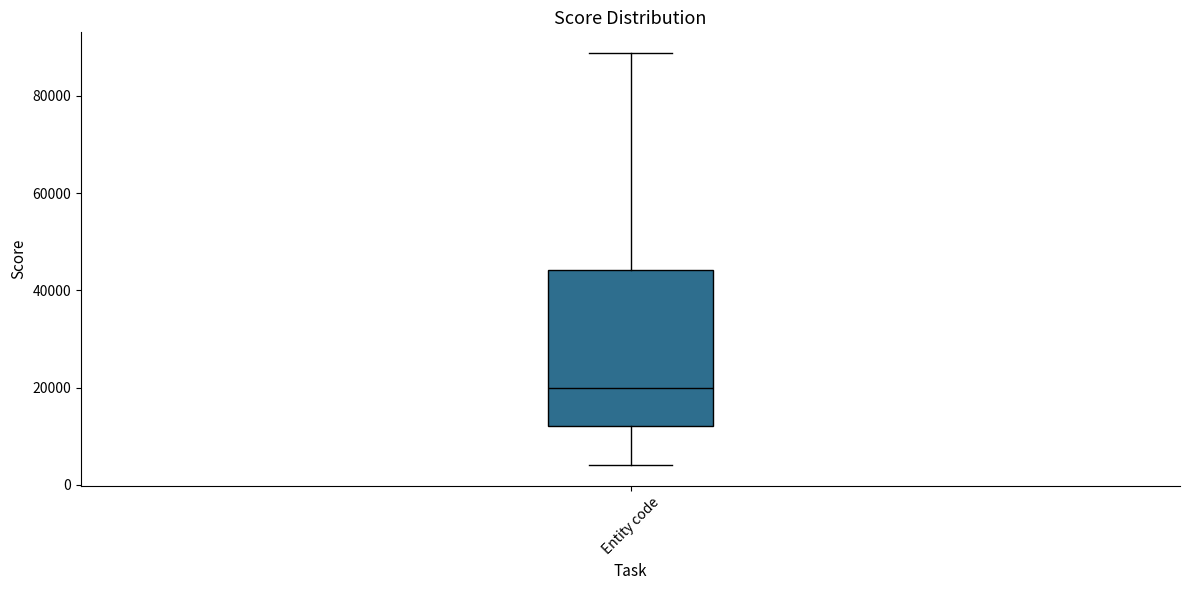

Where does the lower whisker of the box for Entity code end on the y-axis? The values are not printed on the chart, so give them approximately, as read against the axis.

4000